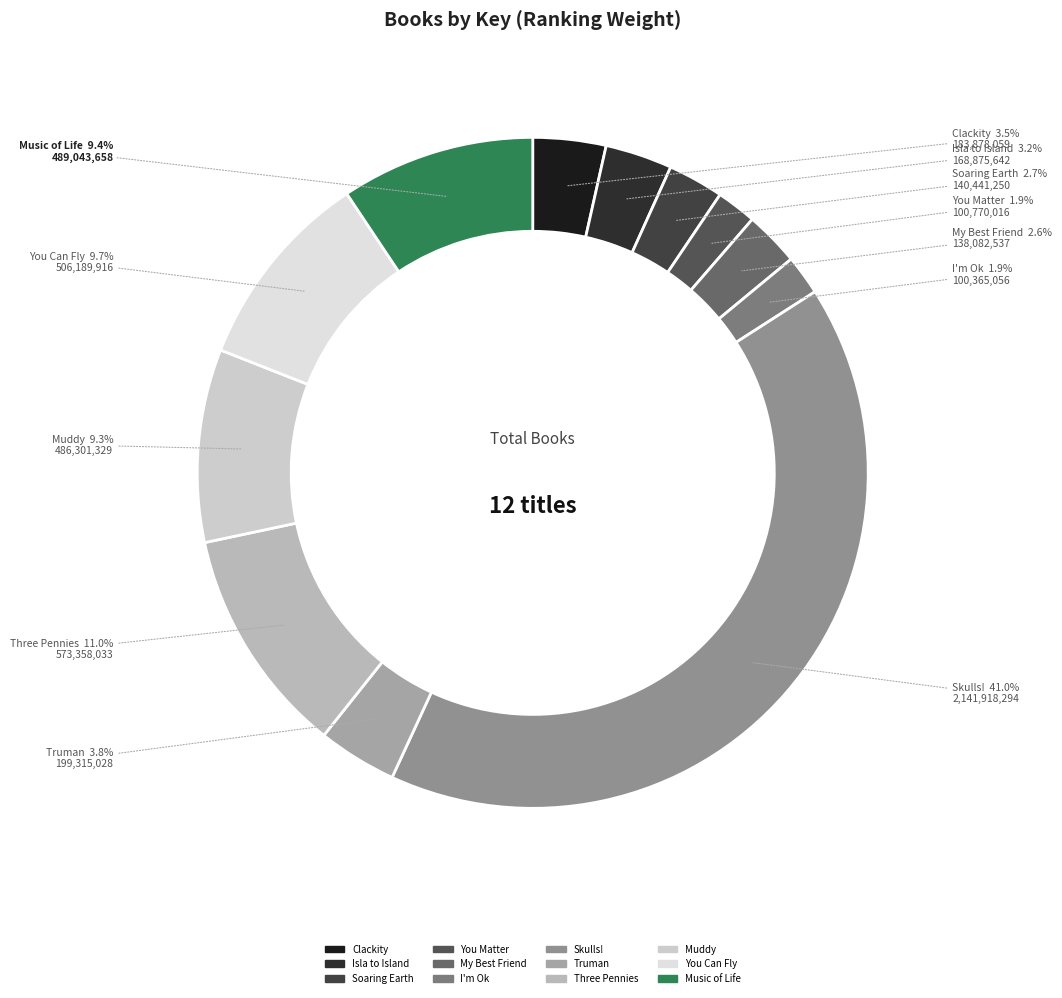

Which slice is the largest?

Skulls!